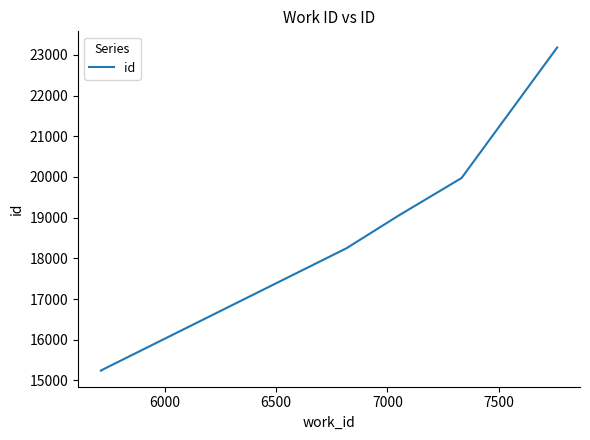

Reading right to left, list all the values displayed in this chart.

23183	19970	19969	19058	18248	15242	15241